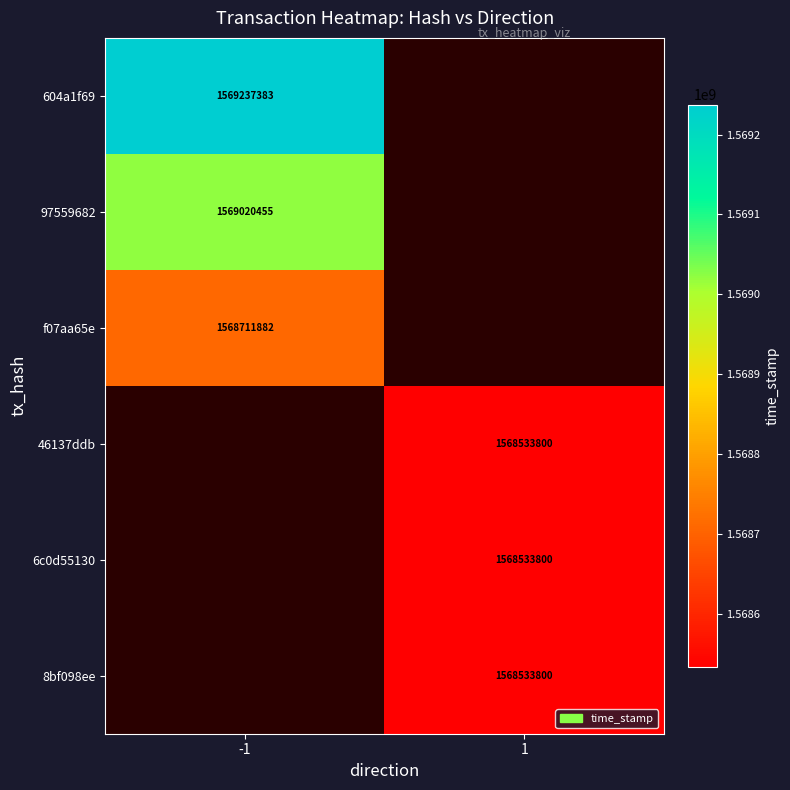

How many data points does each series have?

2